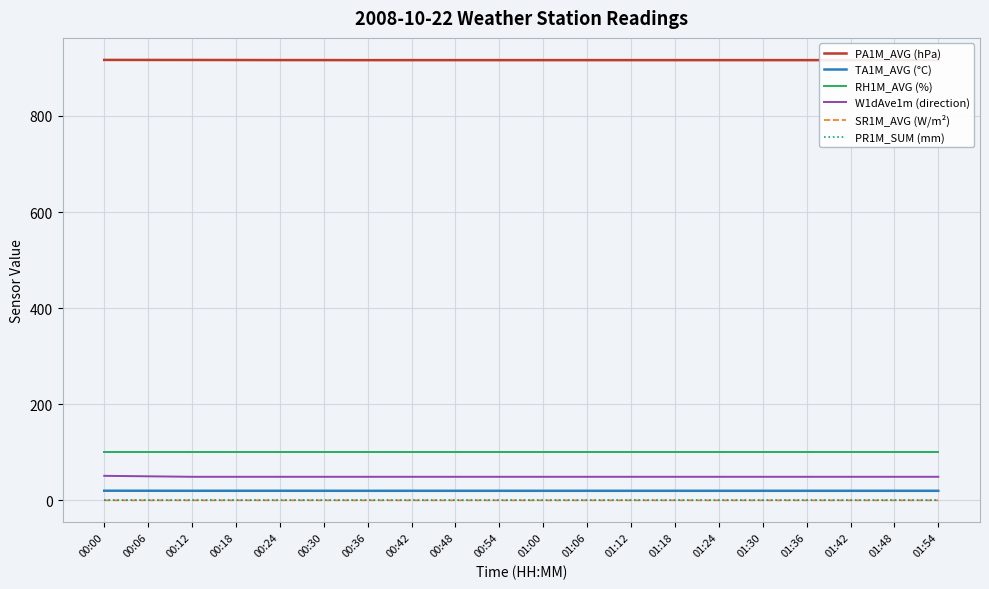

Which series has the largest total across all categories?

PA1M_AVG (hPa)